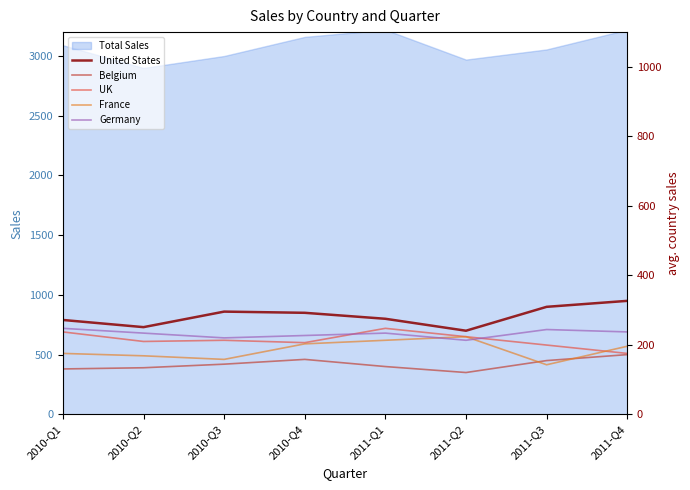

At which category does the chart reach its peak across all series?

2011-Q4